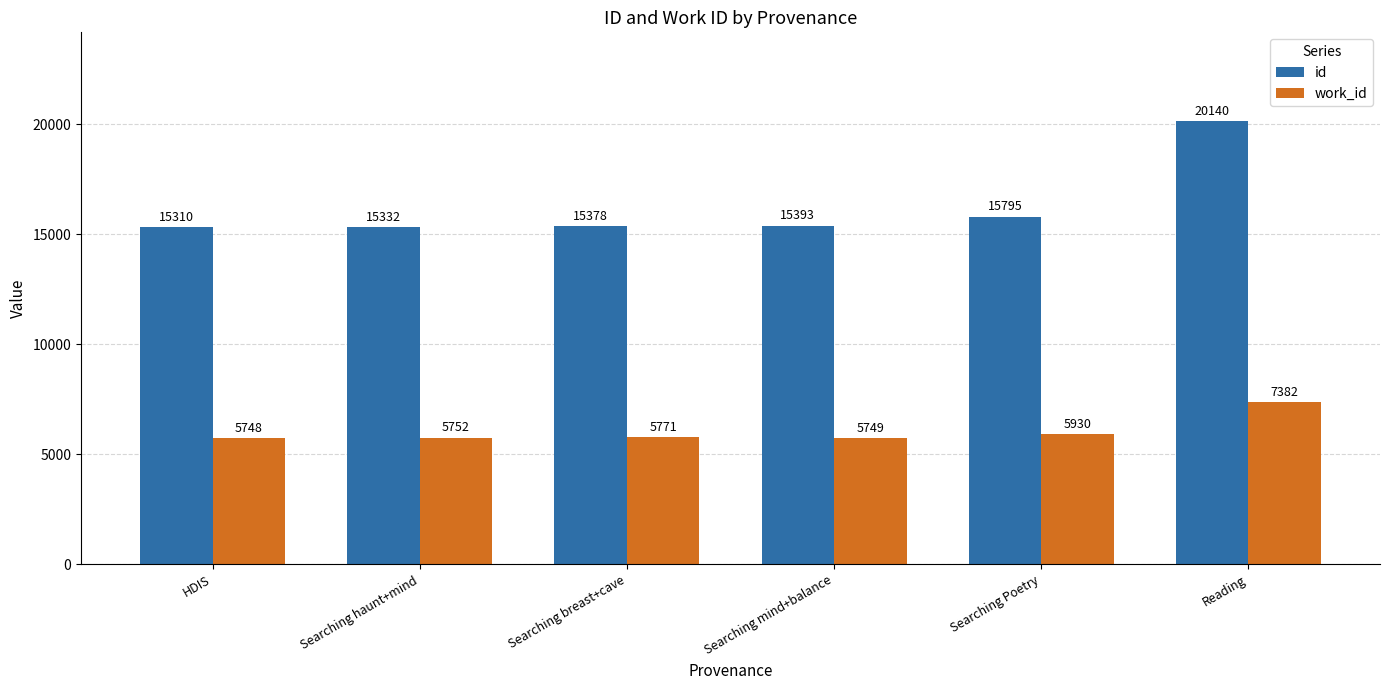

Is the value of id at Searching haunt+mind greater than the value of work_id at Searching Poetry?

Yes